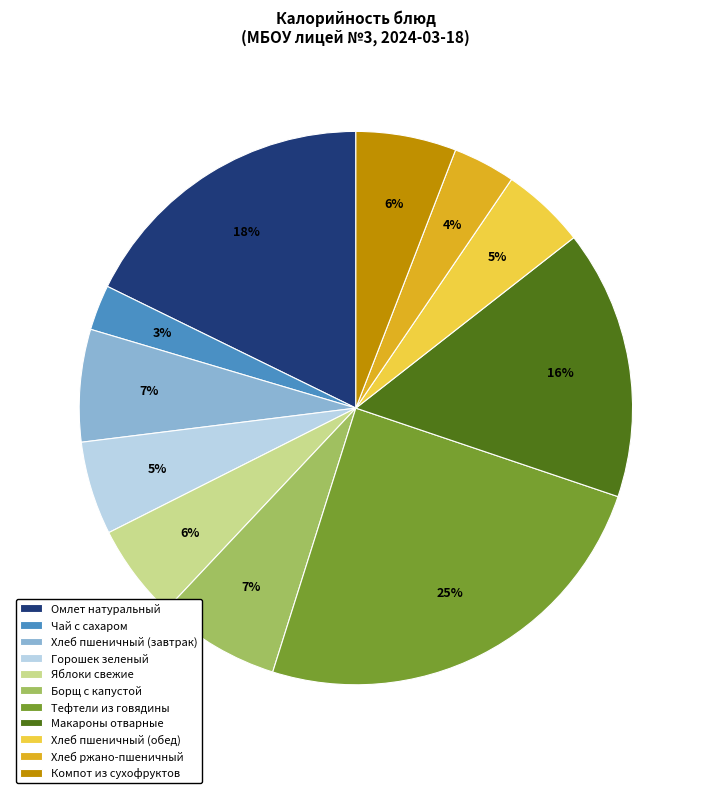

To the nearest percent, what portion does Тефтели из говядины represent?

25%